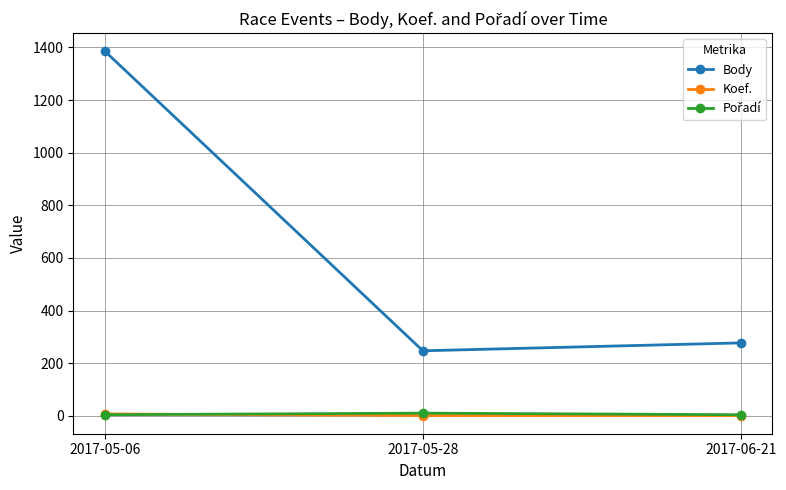

At which category is the sum across all series the highest?

2017-05-06